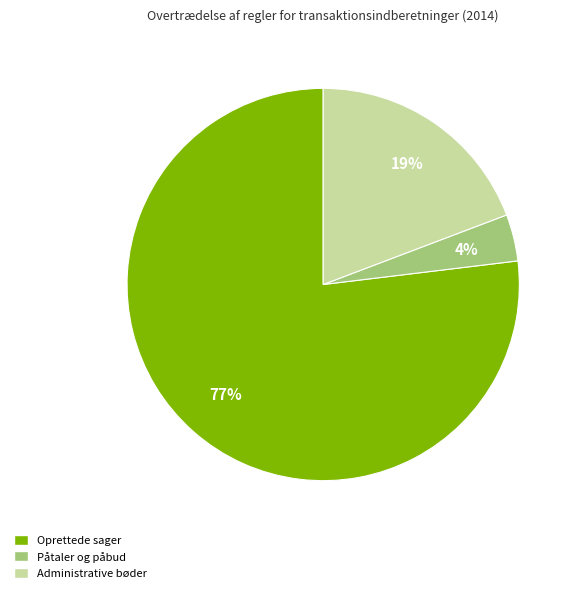

To the nearest percent, what is the difference between the largest and smallest slice percentages?

73%